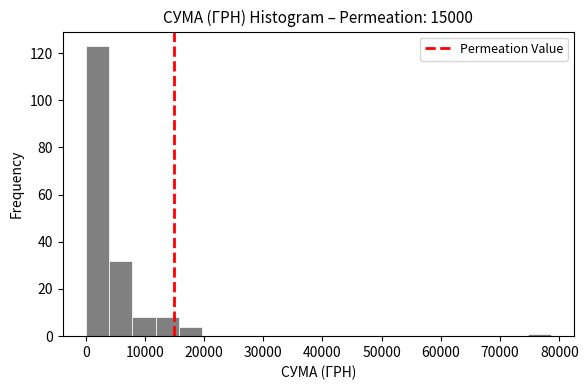

Read against the x-axis, roughly where is the centre of the tallest bar?

2000